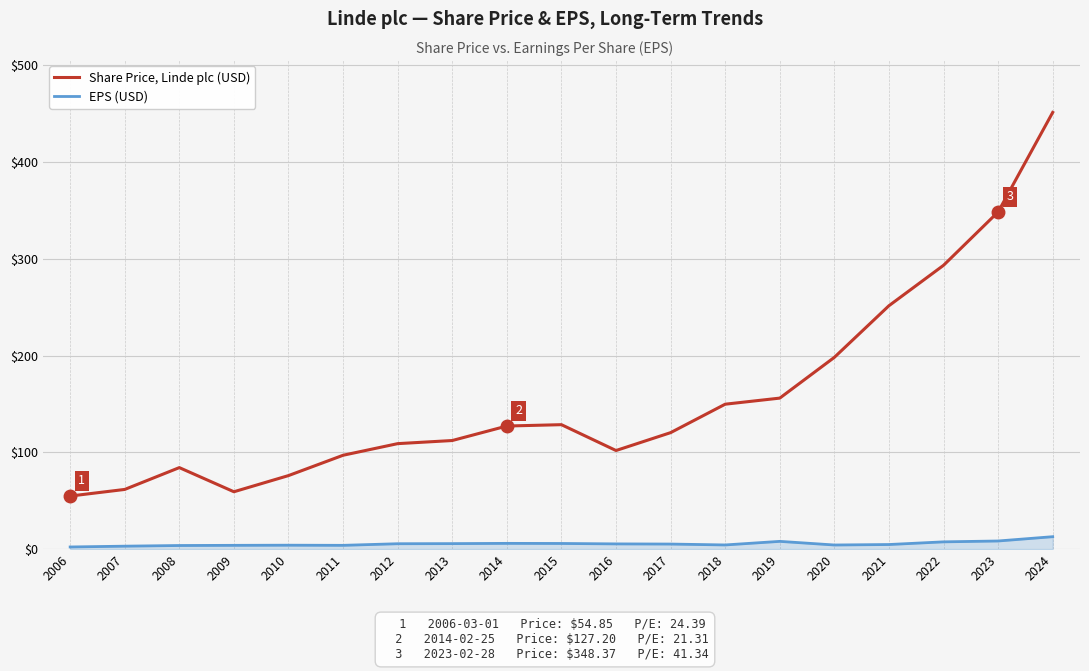

At which label is Share Price, Linde plc (USD) closest to 253?

2021